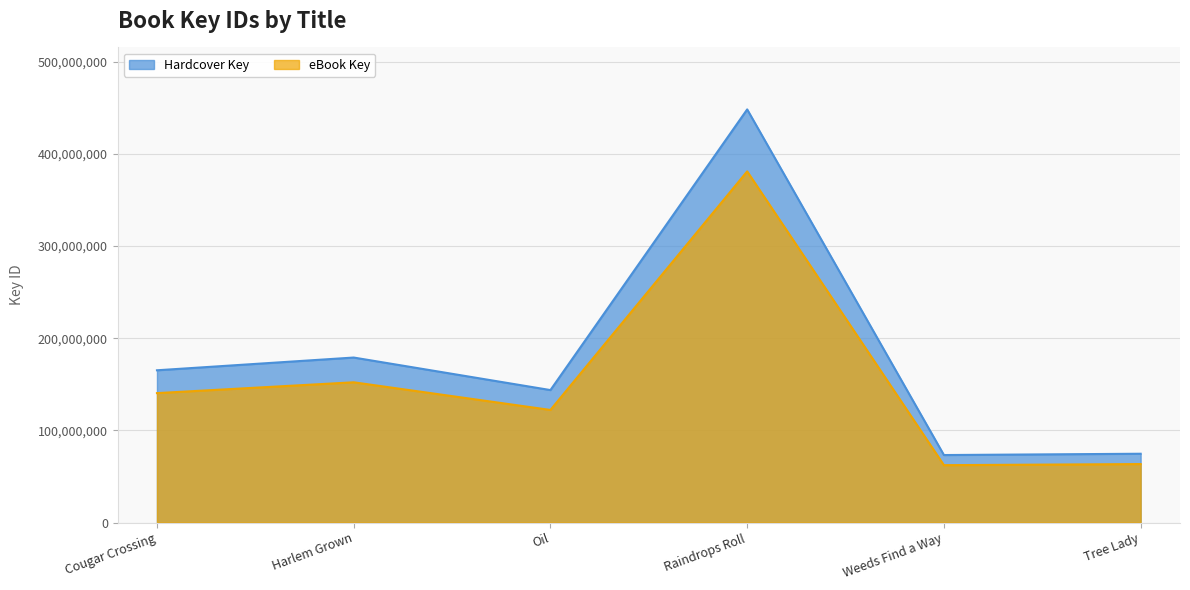

At which label does Hardcover Key first exceed 165221740?

Harlem Grown